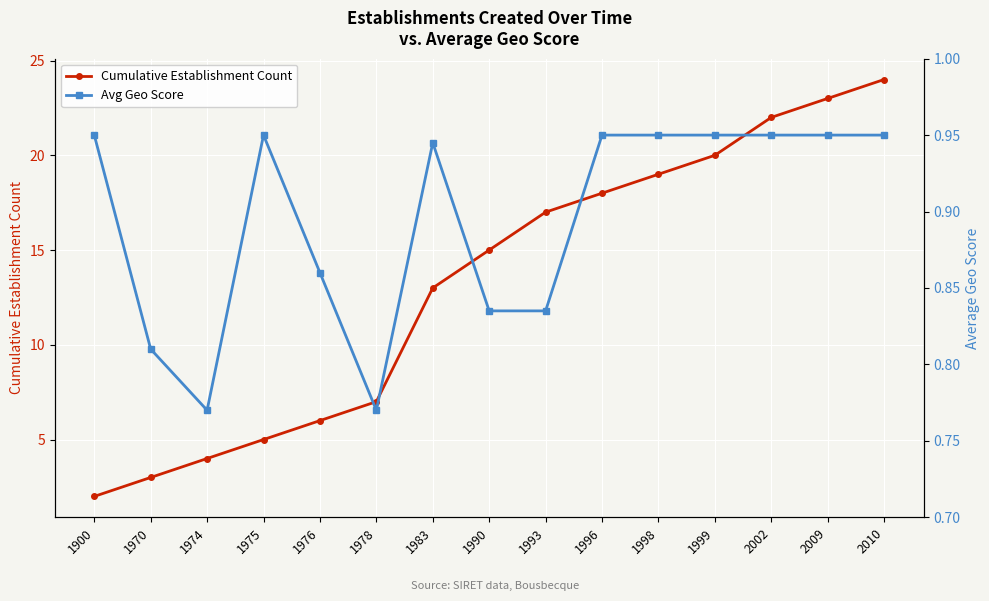

What are all the series names shown in the legend?

Cumulative Establishment Count, Avg Geo Score